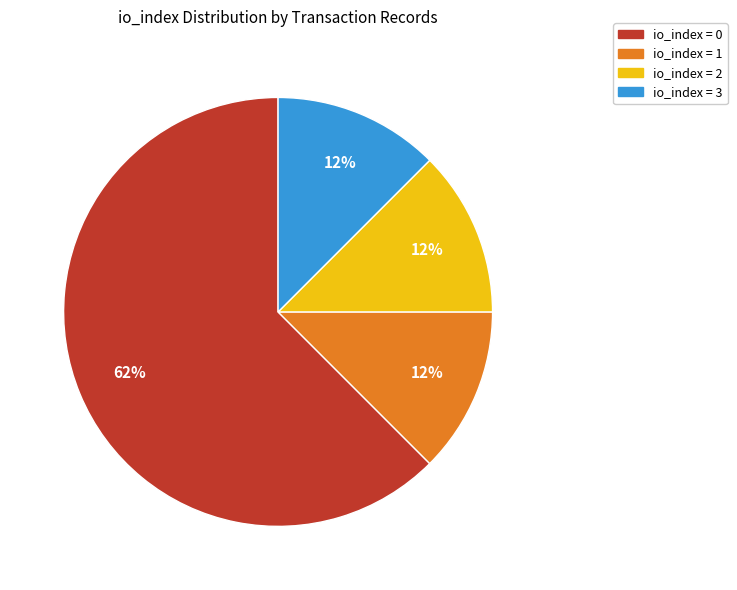

Is there any slice that represents more than half of the pie?

Yes